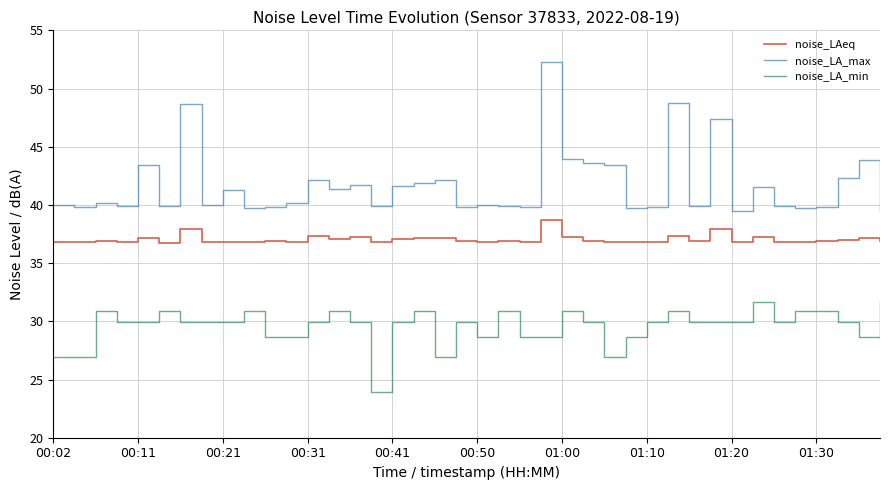

What is the minimum value shown in the chart?

23.9